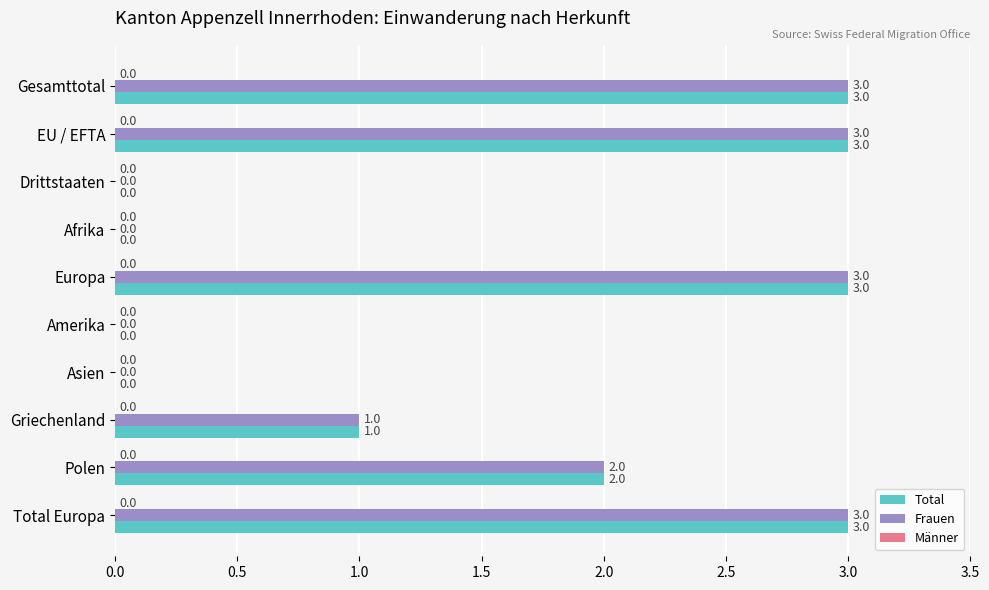

What is the total value across all series at Total Europa?

6